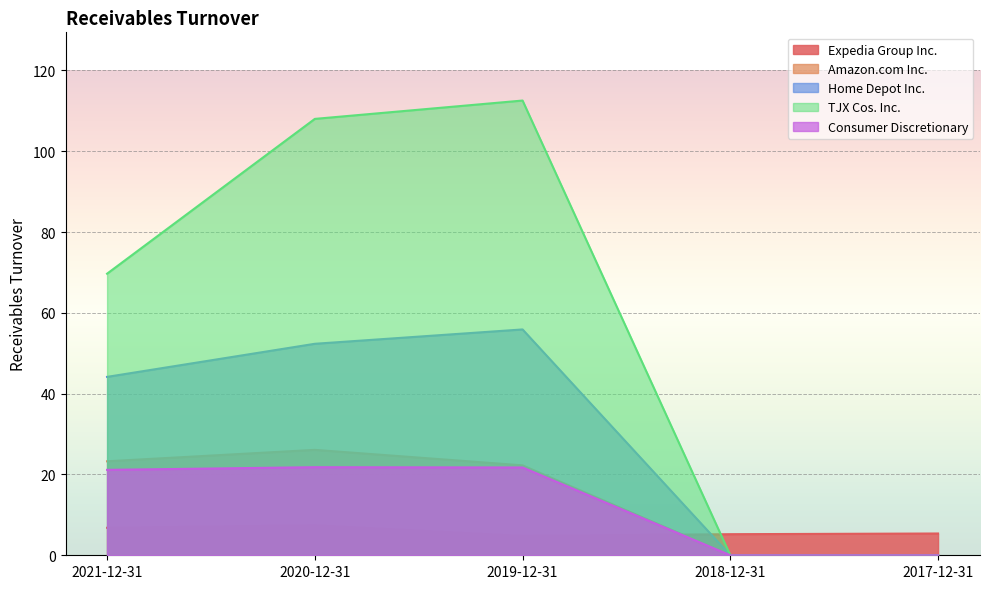

At 2017-12-31, list the series in order from smallest to largest.

Amazon.com Inc., Home Depot Inc., TJX Cos. Inc., Consumer Discretionary, Expedia Group Inc.